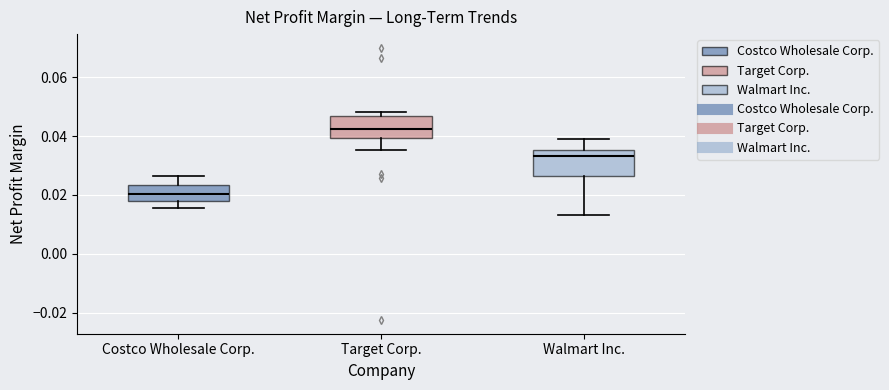

Which box has the highest median line?

Target Corp.